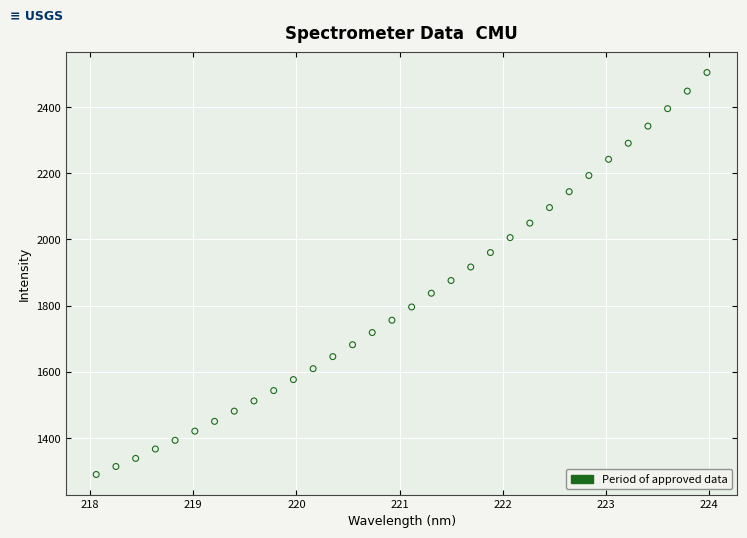

What is the range of Y values (max minus min)?

1214.8